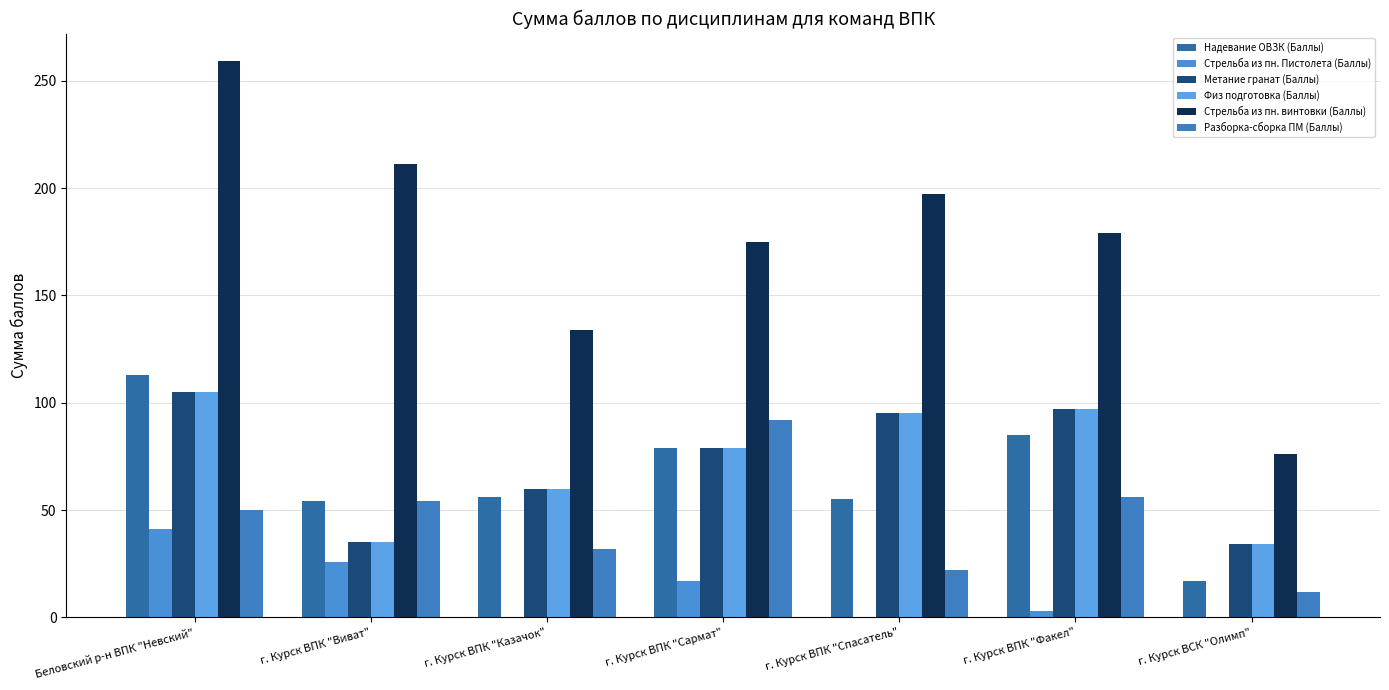

Rank the categories by Разборка-сборка ПМ (Баллы) value from lowest to highest.

г. Курск ВСК "Олимп", г. Курск ВПК "Спасатель", г. Курск ВПК "Казачок", Беловский р-н ВПК "Невский", г. Курск ВПК "Виват", г. Курск ВПК "Факел", г. Курск ВПК "Сармат"